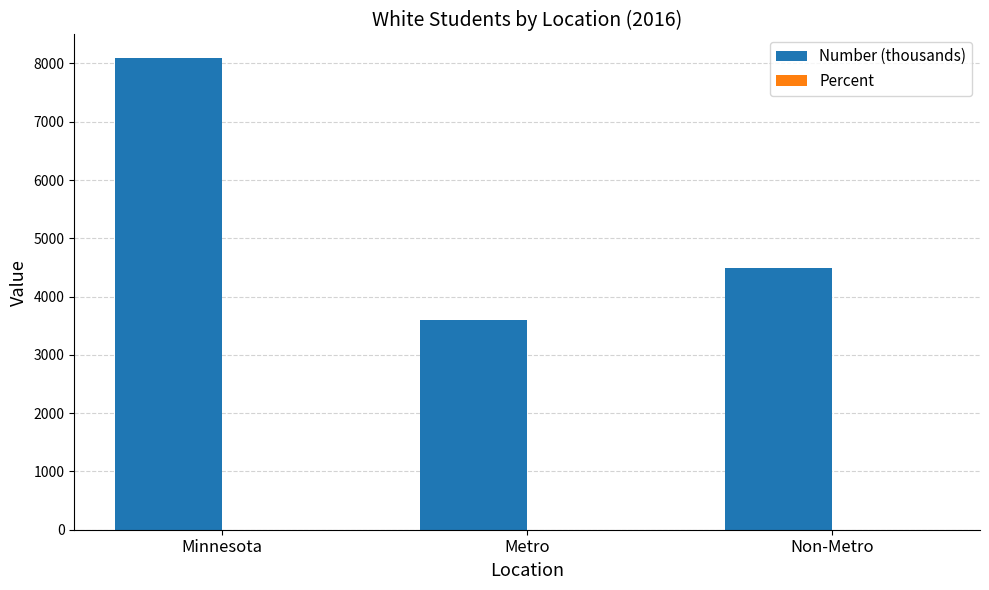

Which series has the largest range (max minus min)?

Number (thousands)